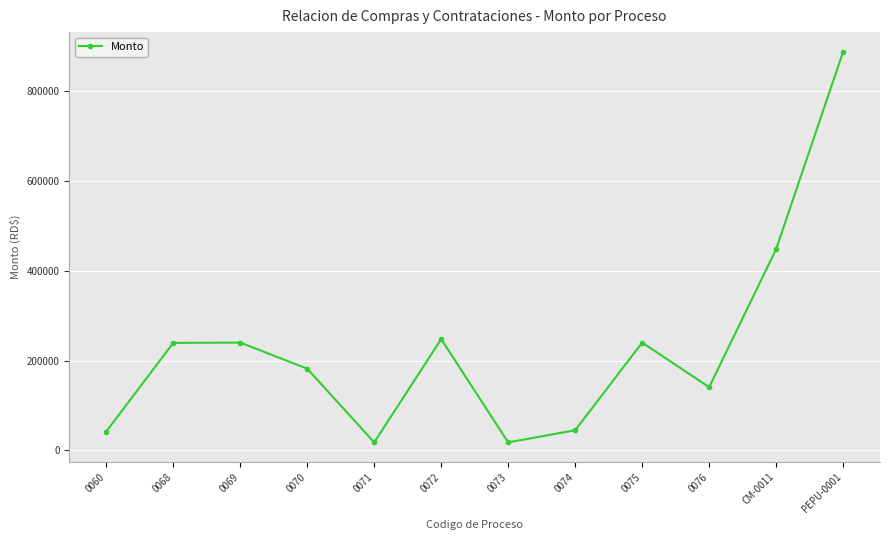

What is the difference between the maximum and second lowest values?

869239.4